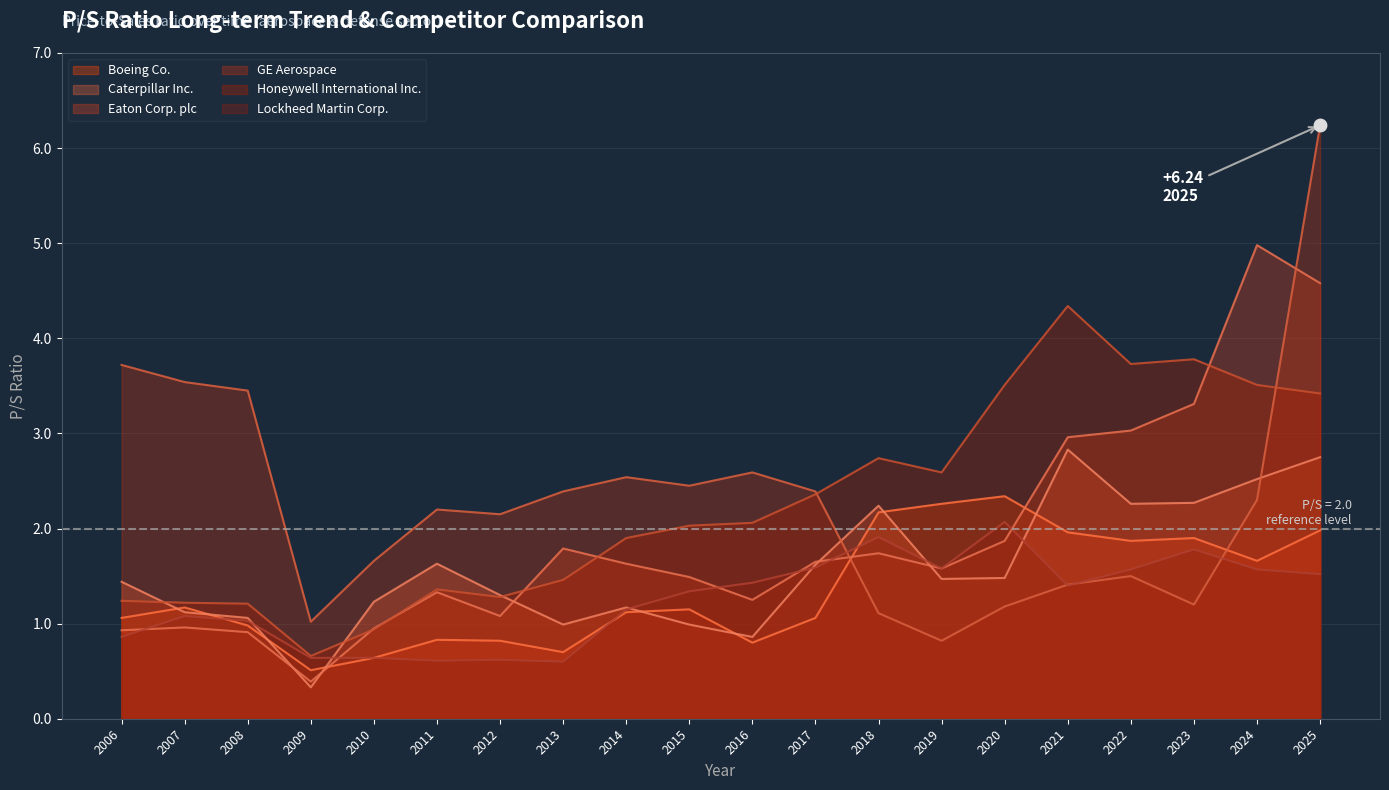

Reading left to right, list all the values displayed in this chart.

Boeing Co.: 1.1	1.2	1.0	0.5	0.6	0.8	0.8	0.7	1.1	1.1	0.8	1.1	2.2	2.3	2.3	2.0	1.9	1.9	1.7	2.0
Caterpillar Inc.: 1.4	1.1	1.1	0.3	1.2	1.6	1.3	1.0	1.2	1.0	0.9	1.6	2.2	1.5	1.5	2.8	2.3	2.3	2.5	2.8
Eaton Corp. plc: 0.9	1.0	0.9	0.4	0.9	1.3	1.1	1.8	1.6	1.5	1.2	1.6	1.7	1.6	1.9	3.0	3.0	3.3	5.0	4.6
GE Aerospace: 3.7	3.5	3.5	1.0	1.7	2.2	2.1	2.4	2.5	2.5	2.6	2.4	1.1	0.8	1.2	1.4	1.5	1.2	2.3	6.2
Honeywell International Inc.: 1.2	1.2	1.2	0.7	0.9	1.4	1.3	1.5	1.9	2.0	2.1	2.4	2.7	2.6	3.5	4.3	3.7	3.8	3.5	3.4
Lockheed Martin Corp.: 0.9	1.1	1.0	0.6	0.6	0.6	0.6	0.6	1.1	1.3	1.4	1.6	1.9	1.6	2.1	1.4	1.6	1.8	1.6	1.5